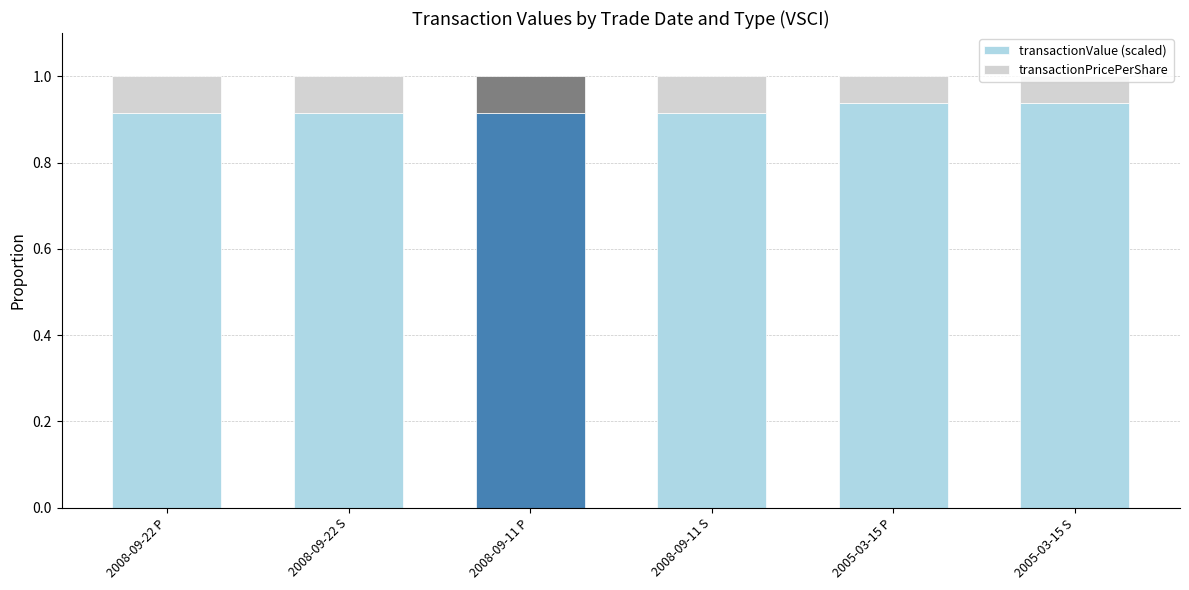

What is the total value across all series at 2008-09-11 P?

1.0